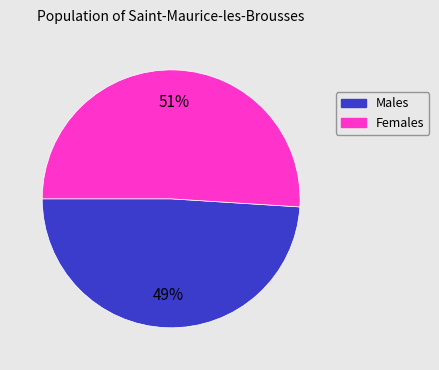

Is there a majority slice in this chart?

Yes